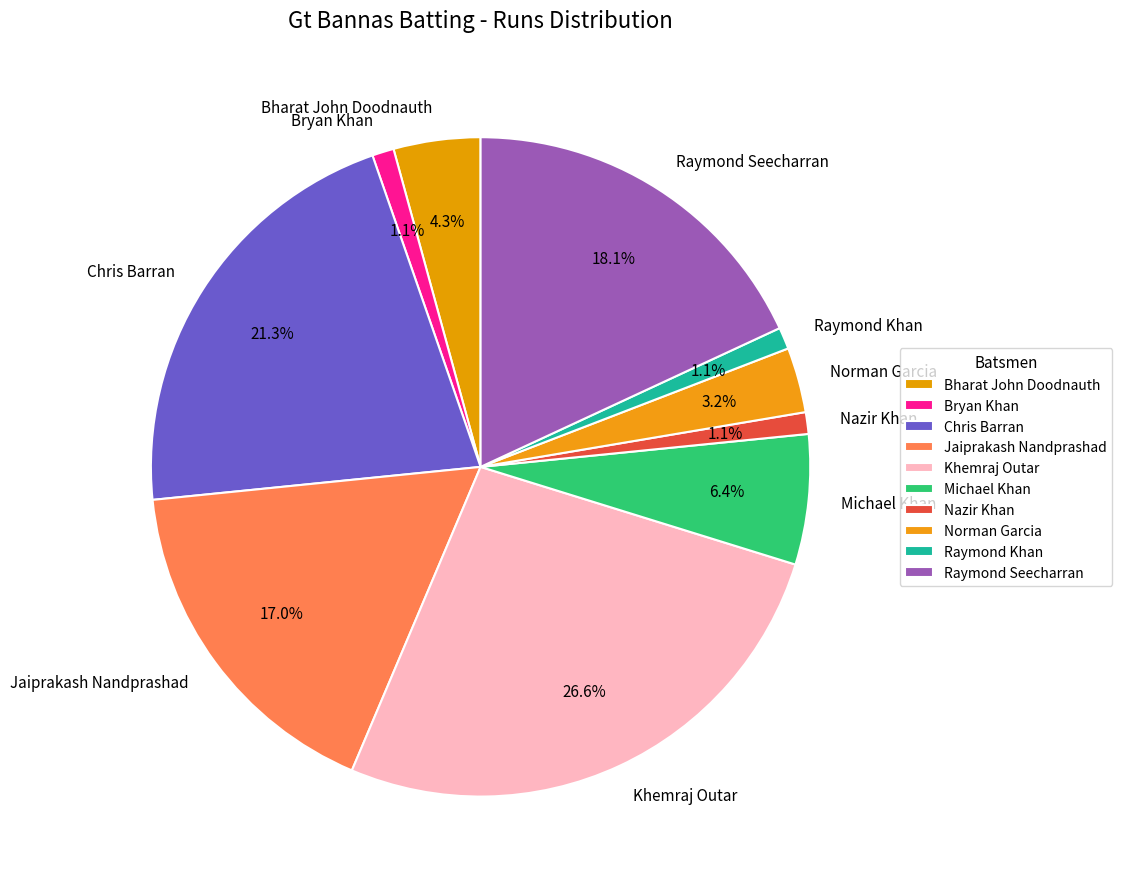

Count the number of slices in the pie.

10